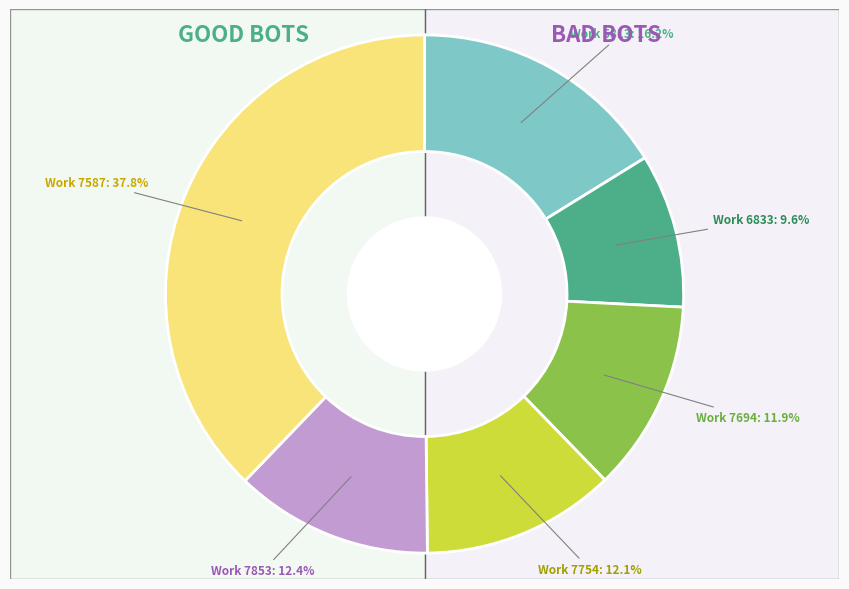

Which slice is the largest?

7587